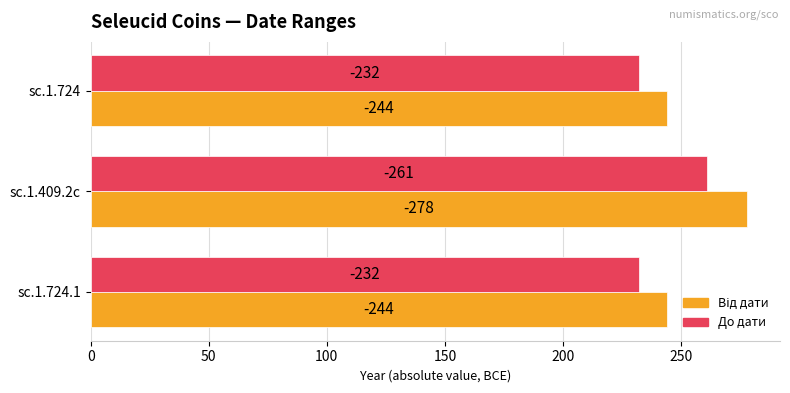

Which series has the widest spread of values?

Від дати